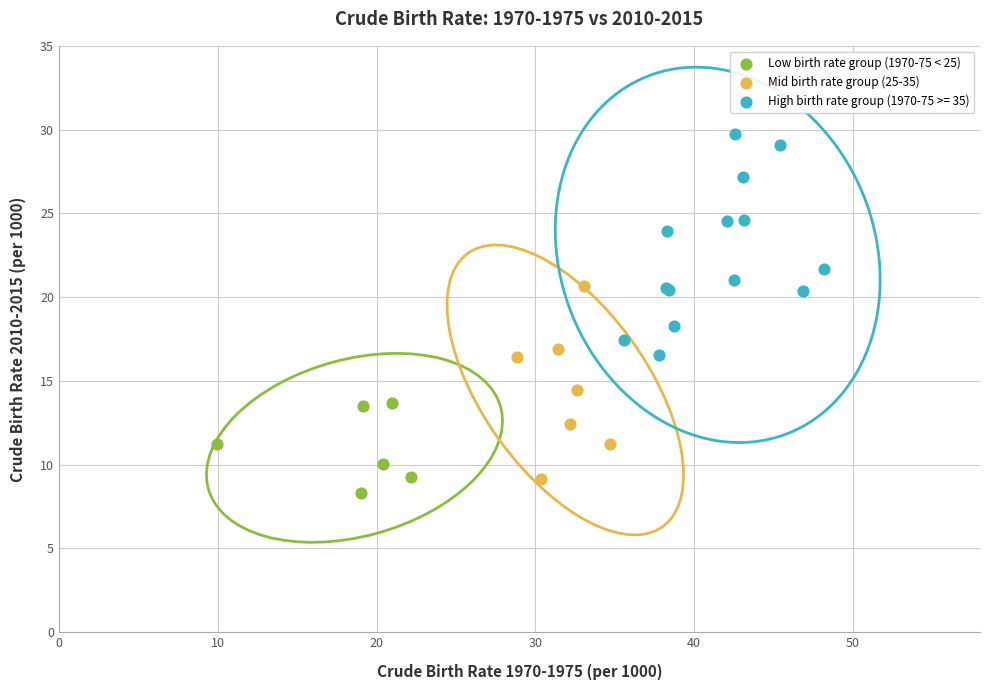

Which series contains the highest Y value?

High birth rate group (1970-75 >= 35)